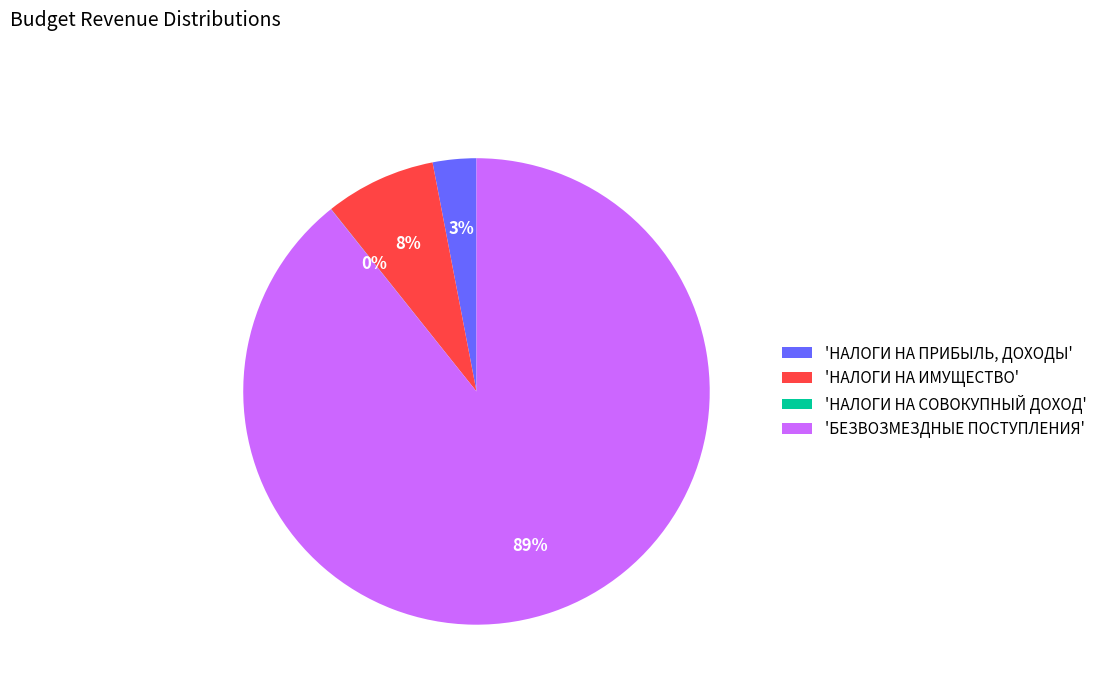

Between 'НАЛОГИ НА ИМУЩЕСТВО' and 'НАЛОГИ НА ПРИБЫЛЬ, ДОХОДЫ', which is larger?

'НАЛОГИ НА ИМУЩЕСТВО'